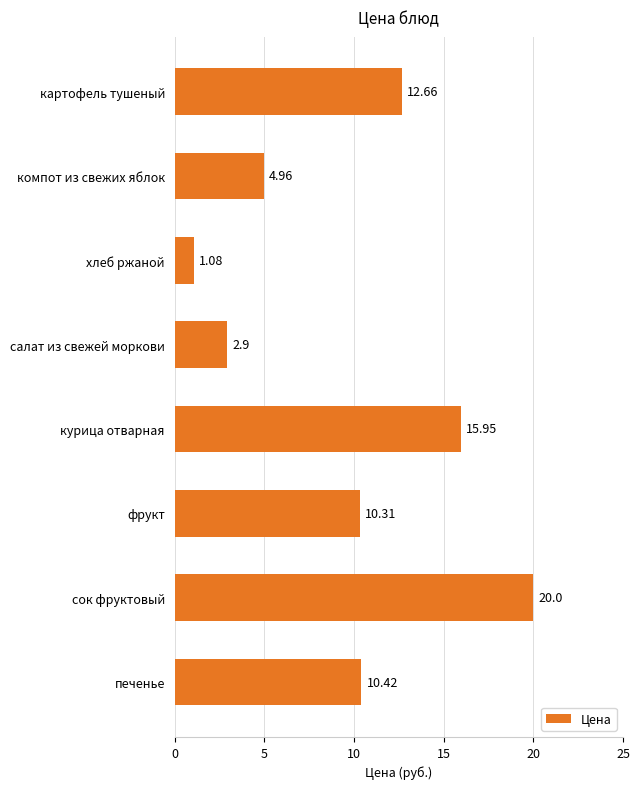

What is the change in value from компот из свежих яблок to салат из свежей моркови?

-2.1